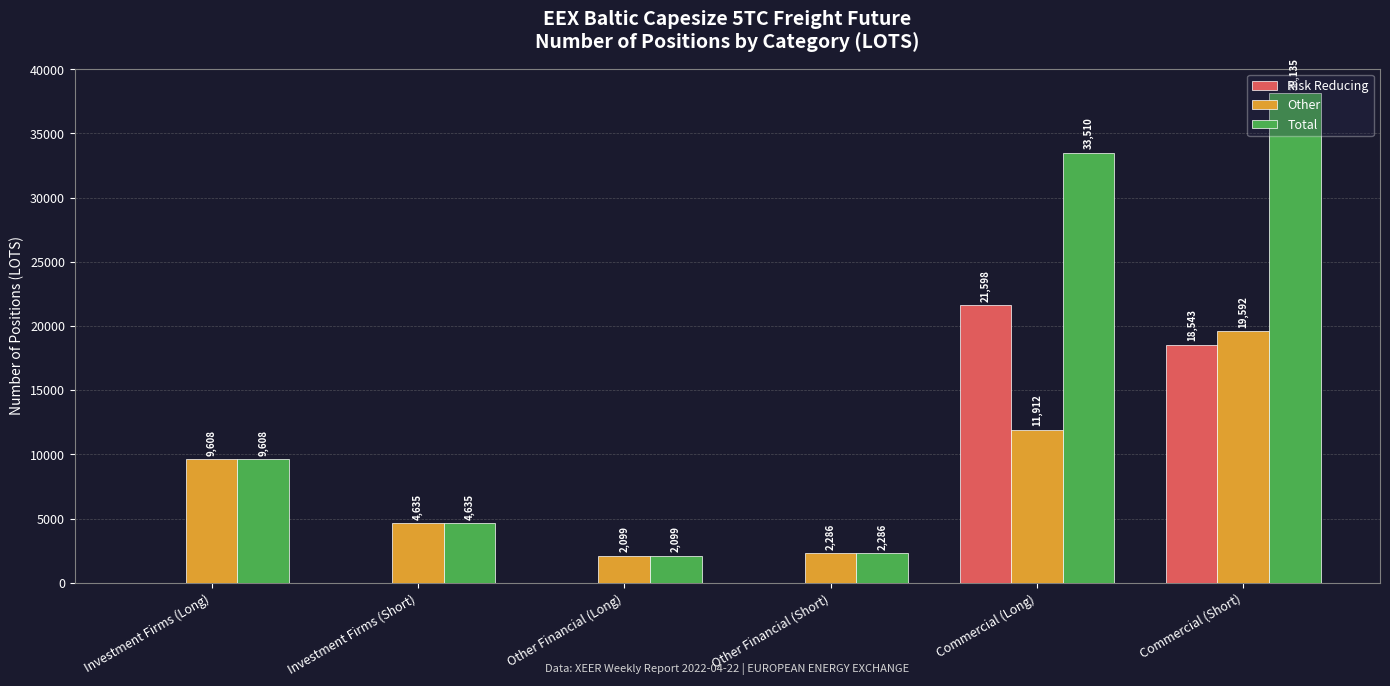

What is the sum of the Total values at Investment Firms (Long) and Commercial (Long)?

43118.0